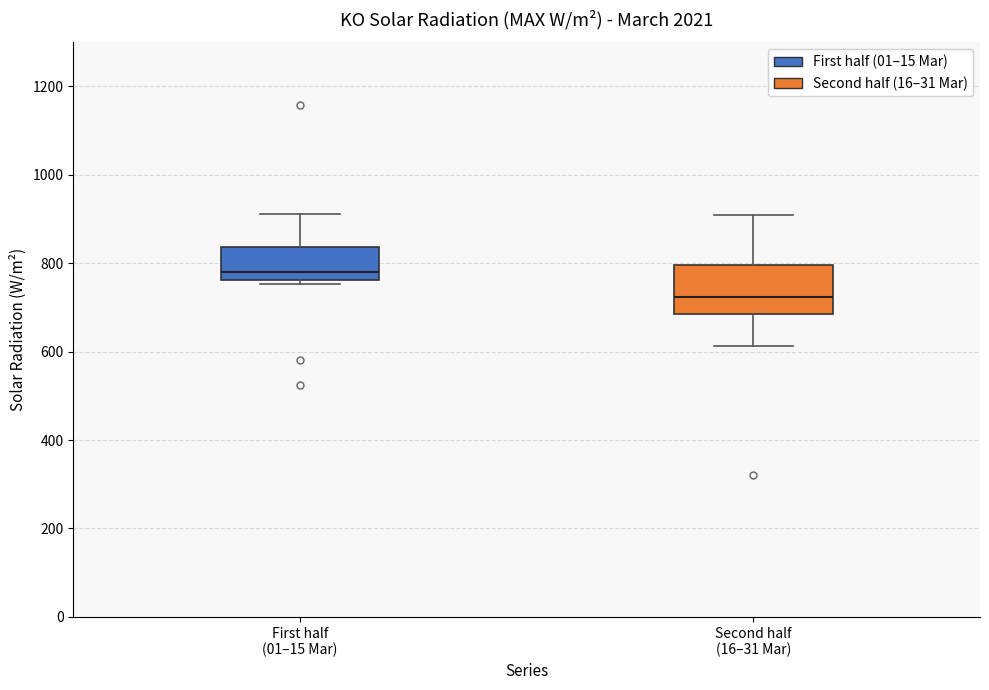

Which box has the lowest median line?

Second half (16–31 Mar)